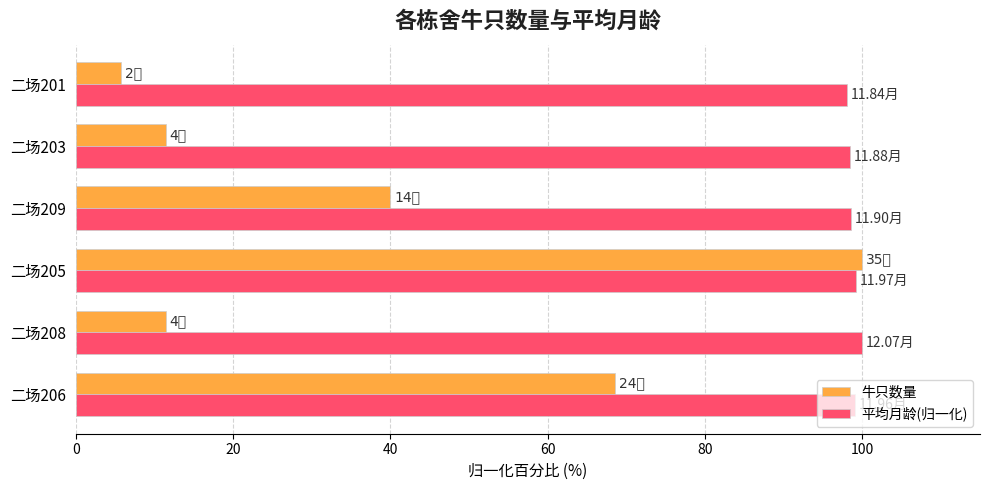

At how many categories does at least one series exceed 52?

6